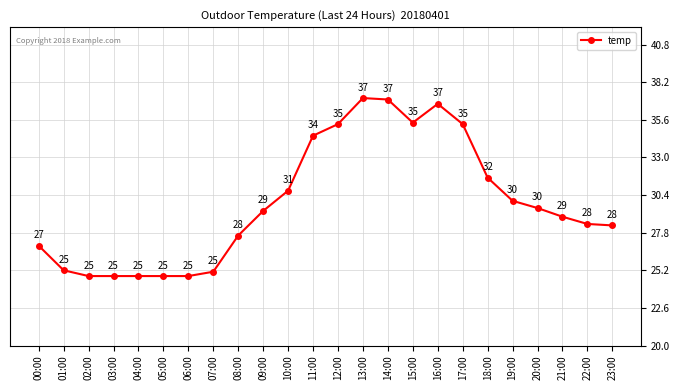

What is the label of the 20th point from the right?

04:00